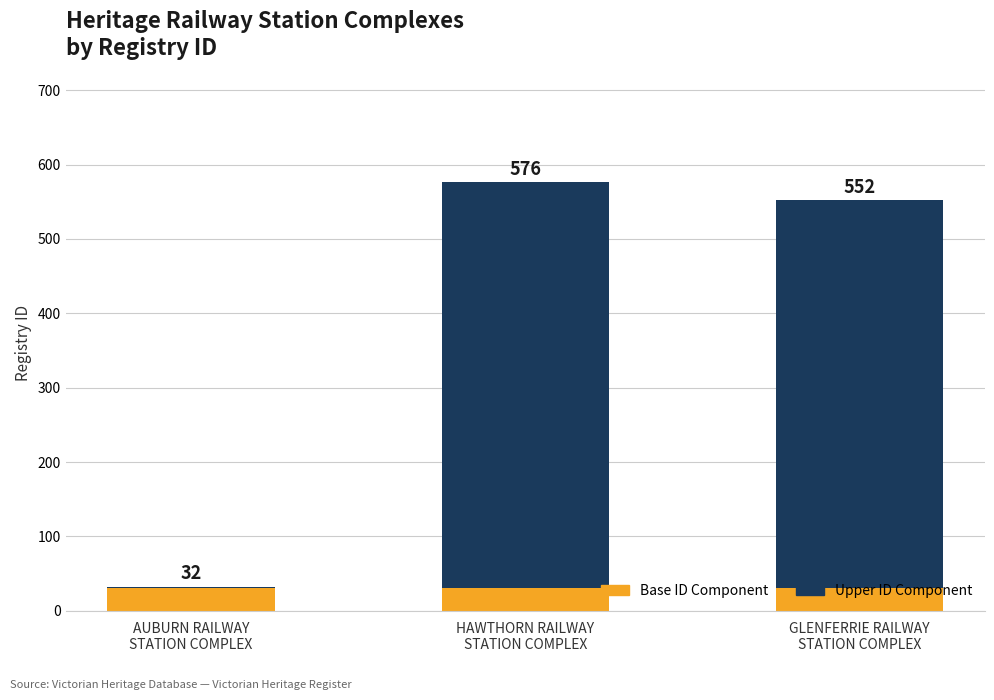

At how many categories does at least one series exceed 210?

2